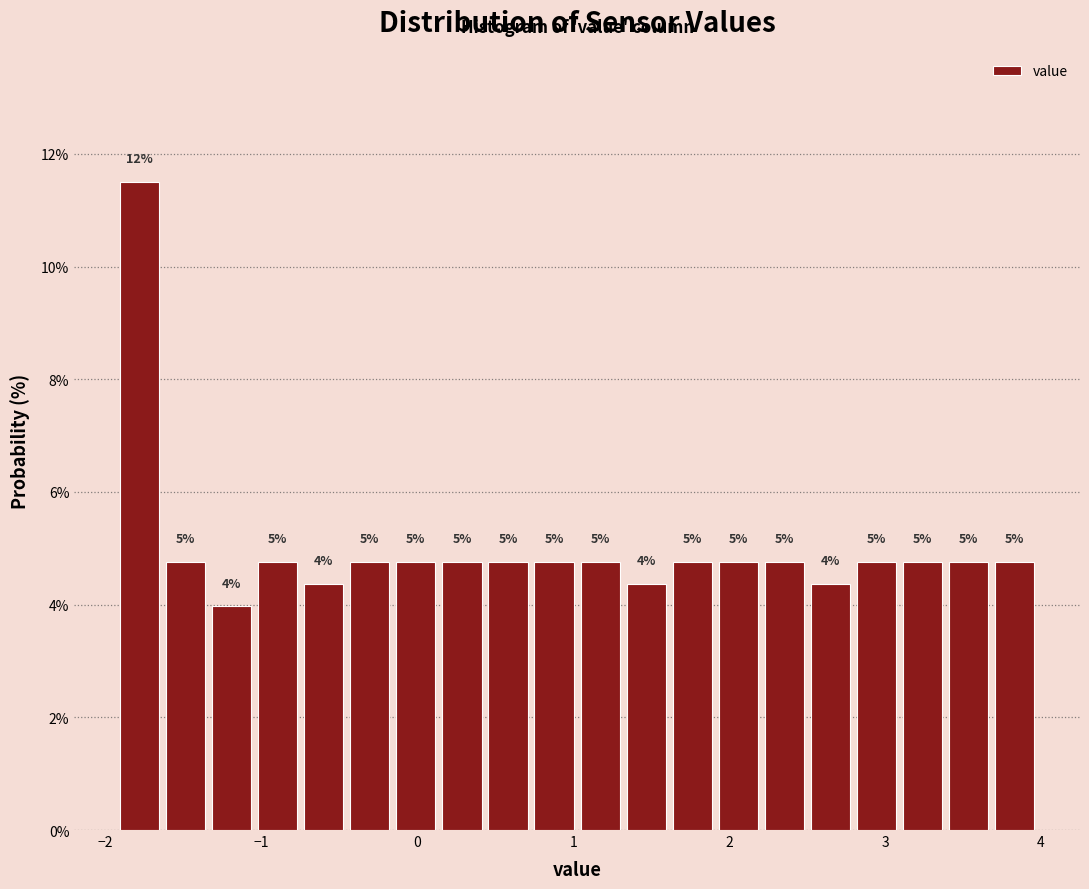

Read against the x-axis, roughly where is the centre of the tallest bar?

-1.8